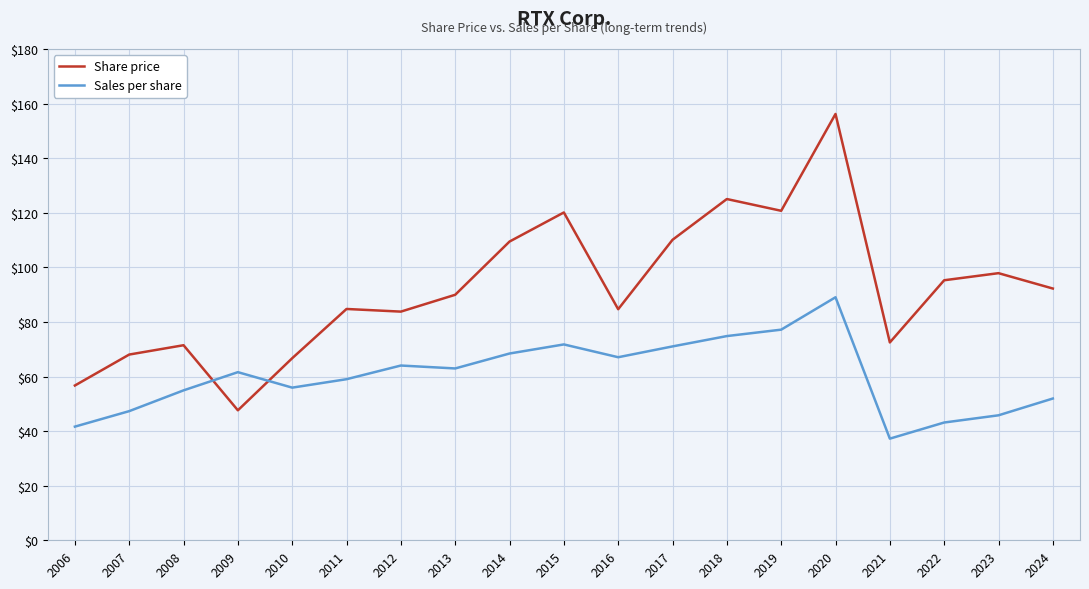

What is the sum of all Share price values?

1753.2